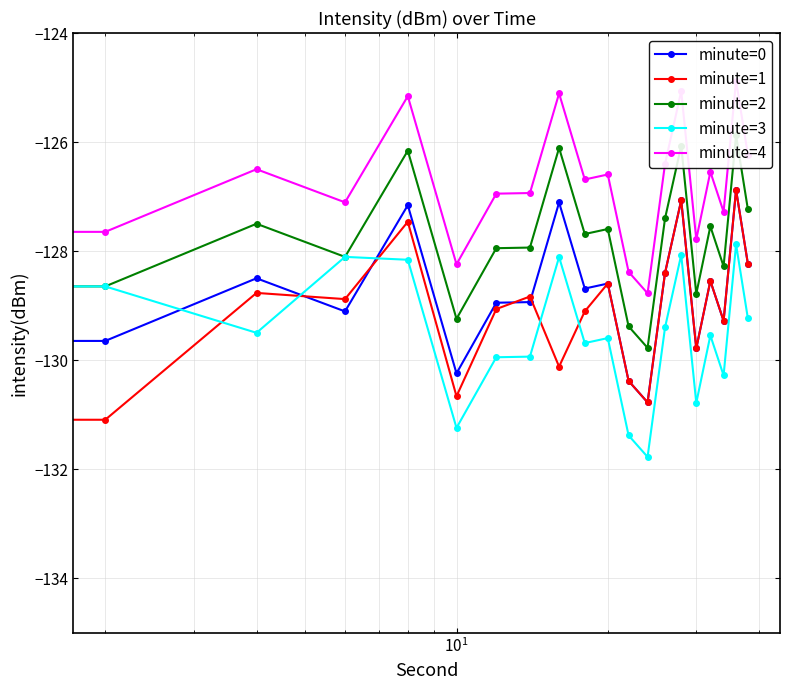

Reading right to left, transcribe all the data shown in this chart.

minute=0: -128.2	-126.9	-129.3	-128.5	-129.8	-127.1	-128.4	-130.8	-130.4	-128.6	-128.7	-127.1	-128.9	-128.9	-130.2	-127.2	-129.1	-128.5	-129.6	-130.1
minute=1: -128.2	-126.9	-129.3	-128.5	-129.8	-127.1	-128.4	-130.8	-130.4	-128.6	-129.1	-130.1	-128.8	-129.1	-130.7	-127.5	-128.9	-128.8	-131.1	-126.8
minute=2: -127.2	-125.9	-128.3	-127.5	-128.8	-126.1	-127.4	-129.8	-129.4	-127.6	-127.7	-126.1	-127.9	-127.9	-129.2	-126.2	-128.1	-127.5	-128.6	-128.1
minute=3: -129.2	-127.9	-130.3	-129.5	-130.8	-128.1	-129.4	-131.8	-131.4	-129.6	-129.7	-128.1	-129.9	-129.9	-131.2	-128.2	-128.1	-129.5	-128.6	-129.1
minute=4: -126.2	-124.9	-127.3	-126.5	-127.8	-125.1	-126.4	-128.8	-128.4	-126.6	-126.7	-125.1	-126.9	-126.9	-128.2	-125.2	-127.1	-126.5	-127.6	-127.1